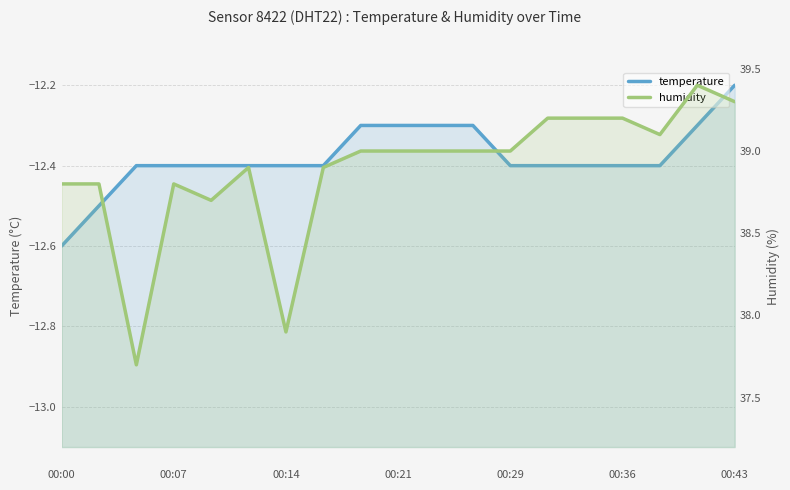

Between 13 and 14, which is larger?

13